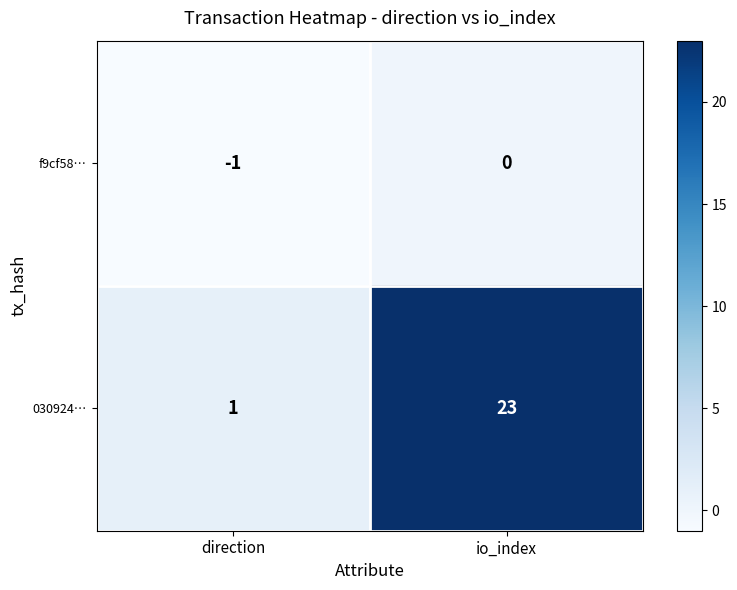

The value of f9cf58… at direction is -2. True or false?

False